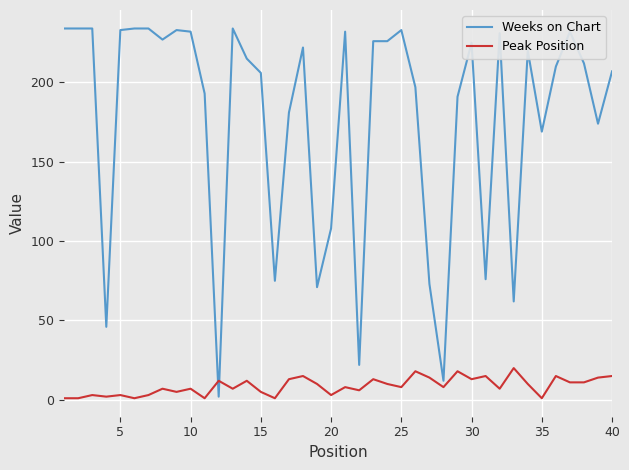

In Peak Position, how many points are higher than both neighbors (excluding endpoints)?

14